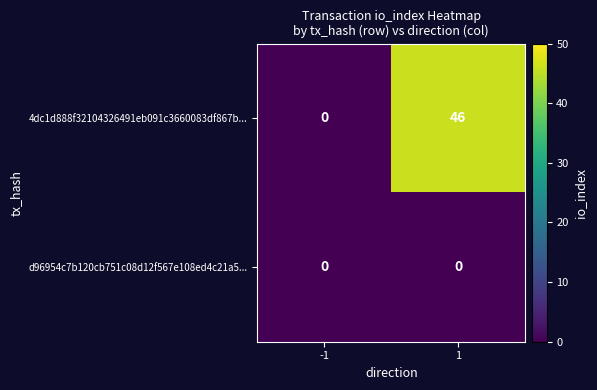

Reading left to right, extract all data points from this chart.

4dc1d888f32104326491eb091c3660083df867b...: 0	46
d96954c7b120cb751c08d12f567e108ed4c21a5...: 0	0